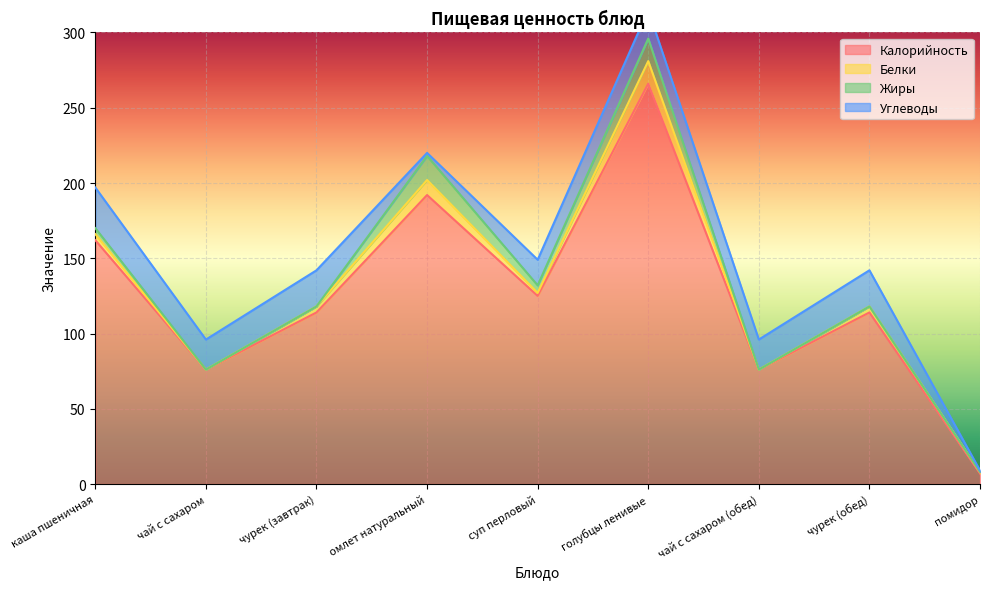

What is the maximum value for Белки?

15